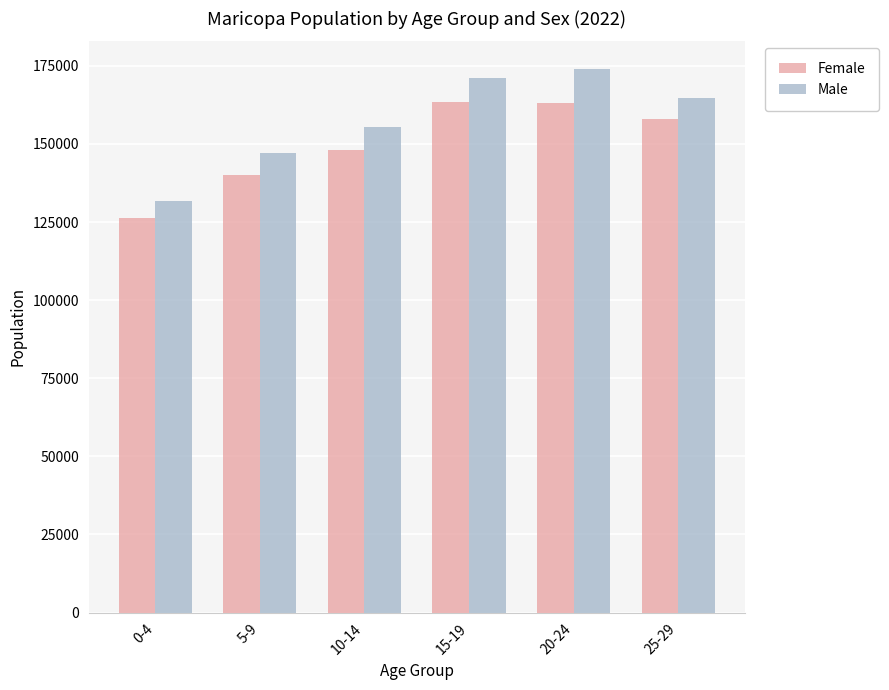

Rank the series by their maximum value, from highest to lowest.

Male, Female